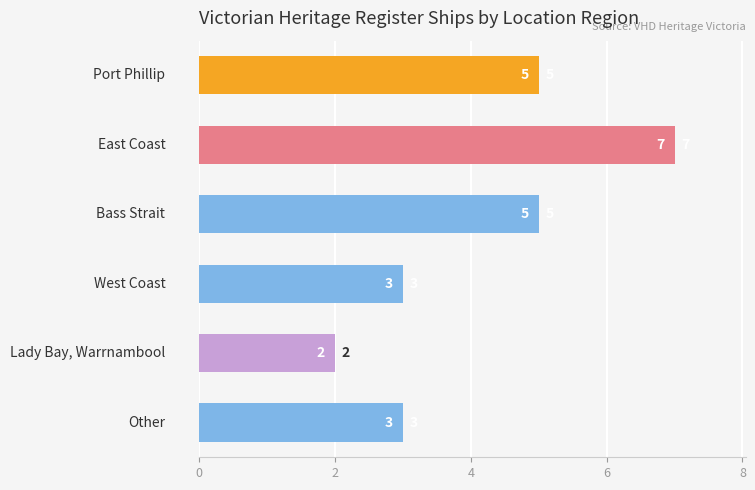

What is the value of the 2nd bar from the top?

7